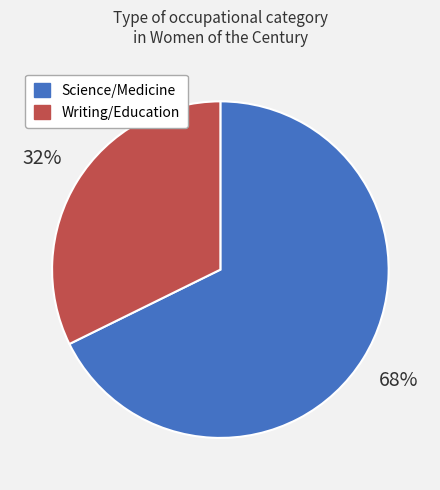

Is there a majority slice in this chart?

Yes